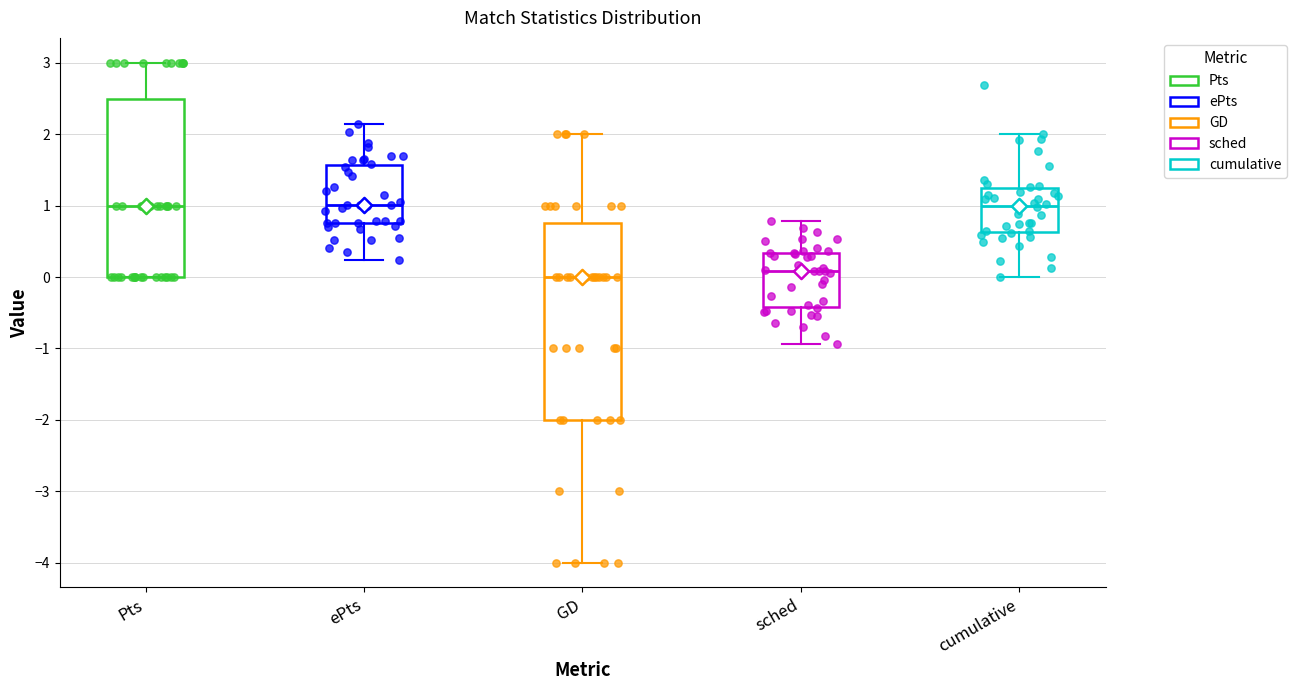

Reading left to right, read every box against the y-axis: the position of its median line, the range the box covers, and the ends of its whiskers. The values are not printed on the chart, so give them approximately, as read against the axis.

Pts: median 1.0, box 0.0 to 2.5, whiskers 0.0 to 3.0
ePts: median 1.0, box 0.8 to 1.6, whiskers 0.2 to 2.1
GD: median 0.0, box -2.0 to 0.8, whiskers -4.0 to 2.0
sched: median 0.1, box -0.4 to 0.3, whiskers -0.9 to 0.8
cumulative: median 1.0, box 0.6 to 1.2, whiskers 0.0 to 2.0